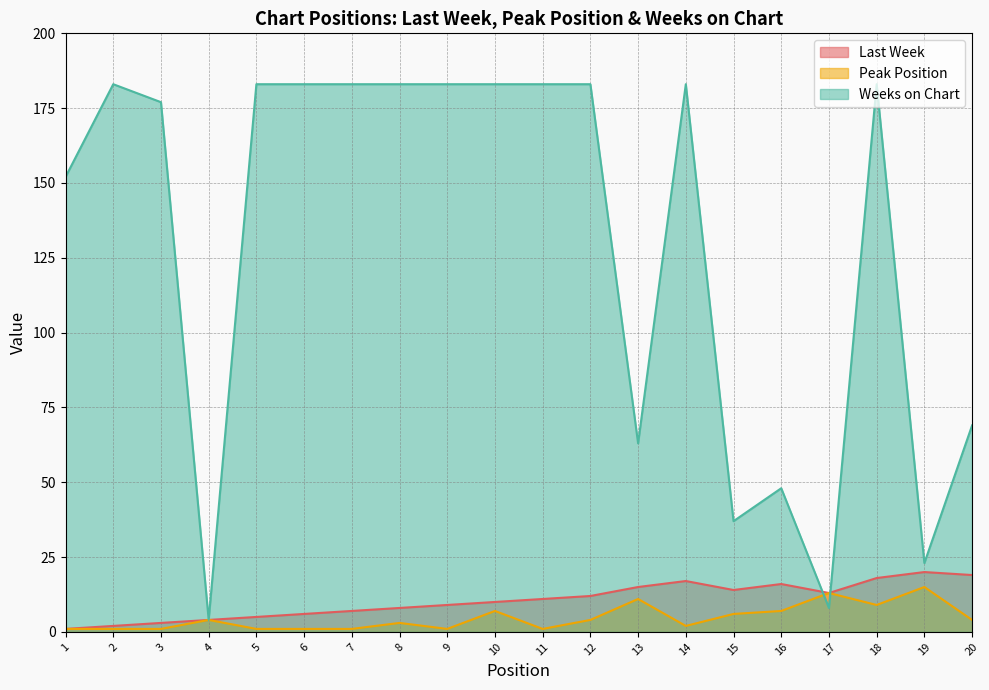

Is it true that Peak Position equals 4 at 20?

True